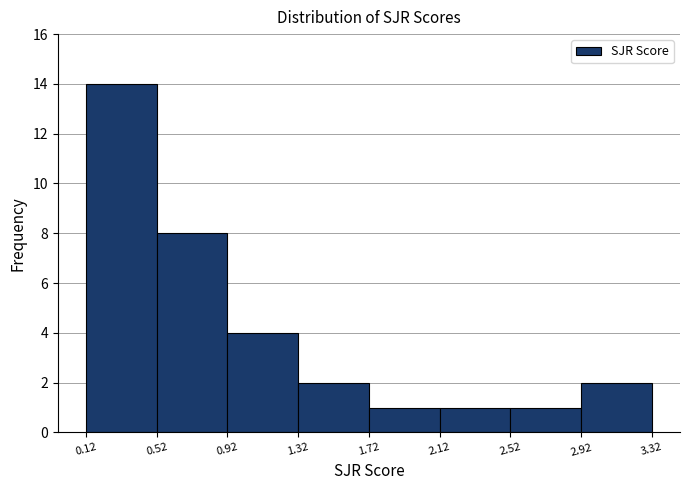

Reading left to right, list every bar in this chart as the range it spans on the x-axis followed by its height. The values are not printed on the chart, so give them approximately, as read against the axis.

0.12 to 0.52: 14
0.52 to 0.92: 8
0.92 to 1.32: 4
1.32 to 1.72: 2
1.72 to 2.12: 1
2.12 to 2.52: 1
2.52 to 2.92: 1
2.92 to 3.32: 2